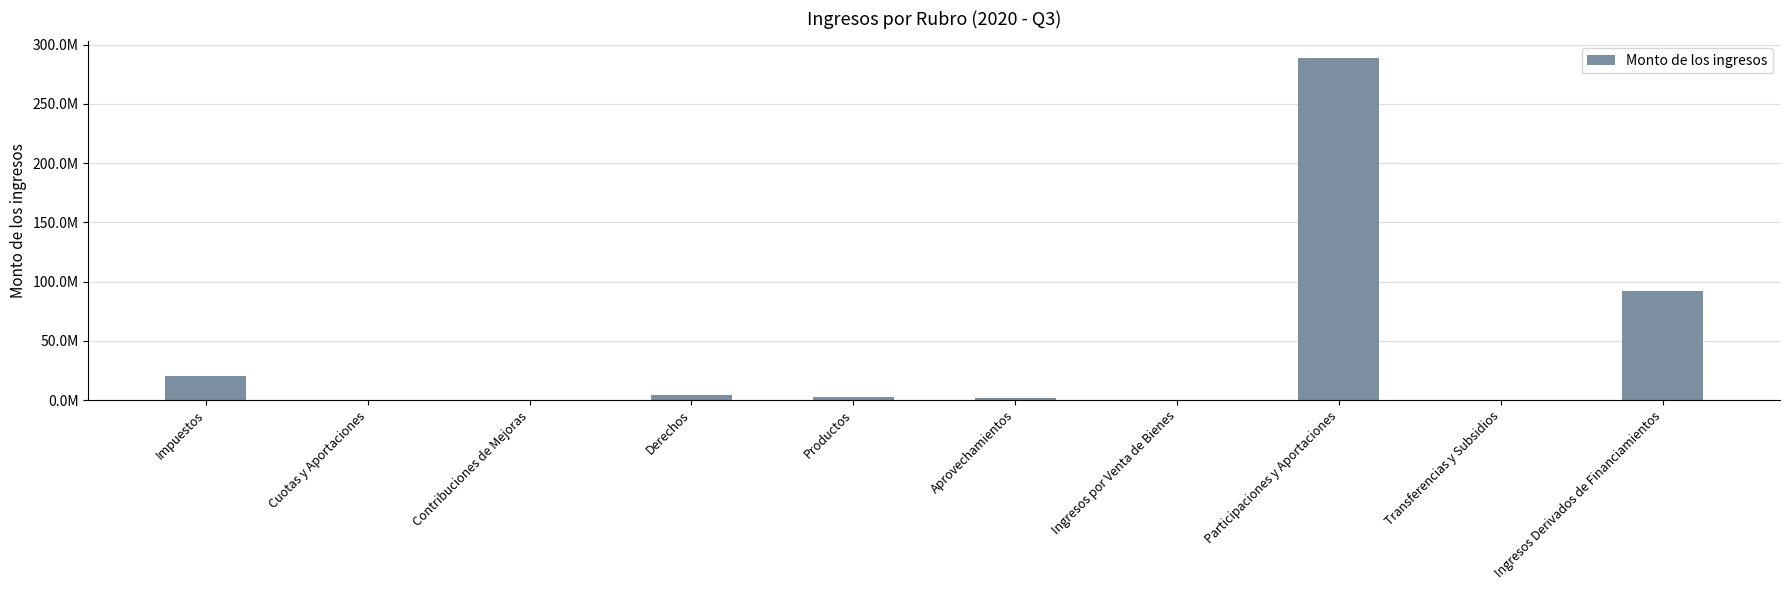

Which label corresponds to the largest value in the chart?

Participaciones y Aportaciones